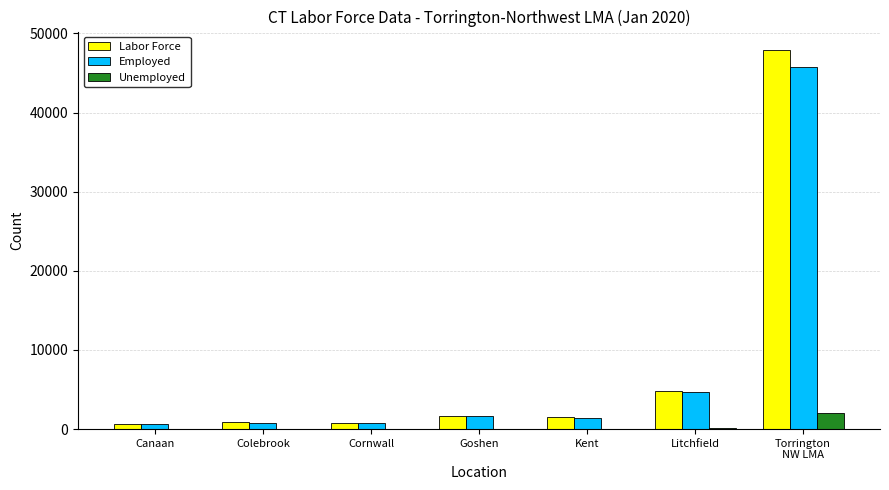

Where is Labor Force nearest to the value 24246?

Litchfield